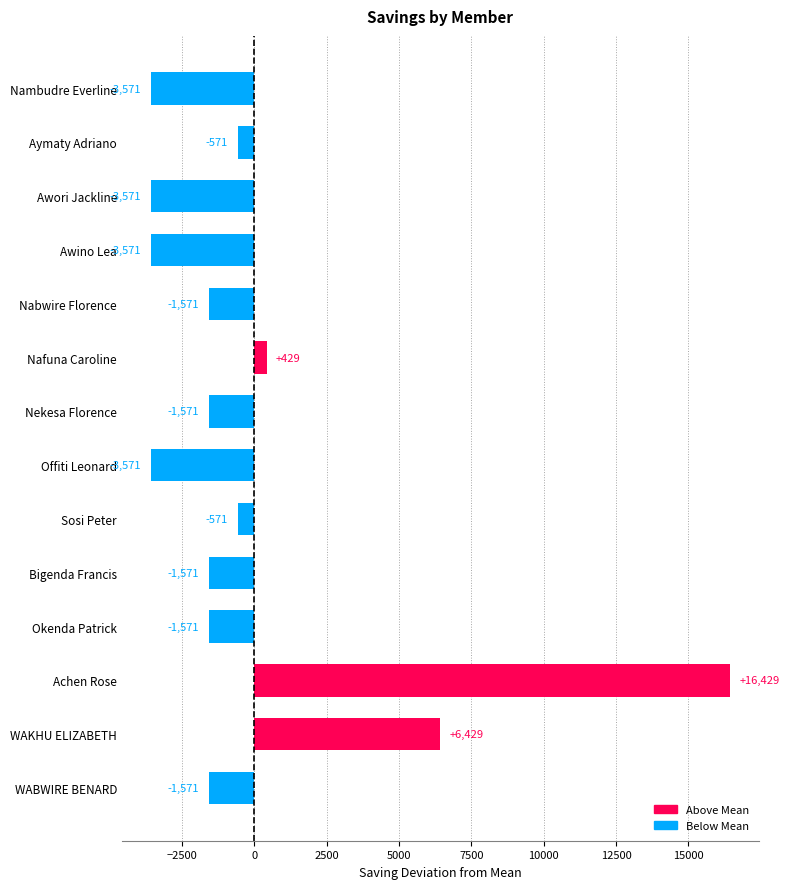

Count the number of values greater than -1571.

5